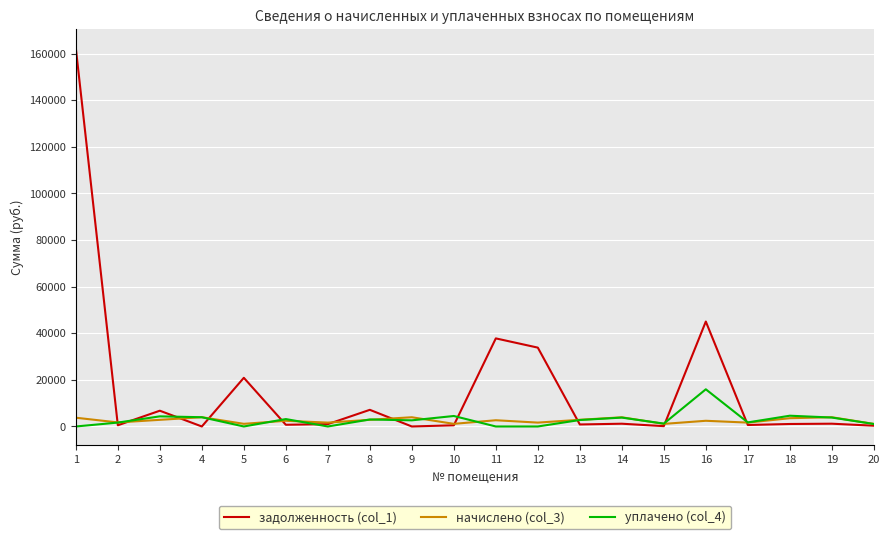

List the series in order of their peak value, highest first.

задолженность (col_1), уплачено (col_4), начислено (col_3)